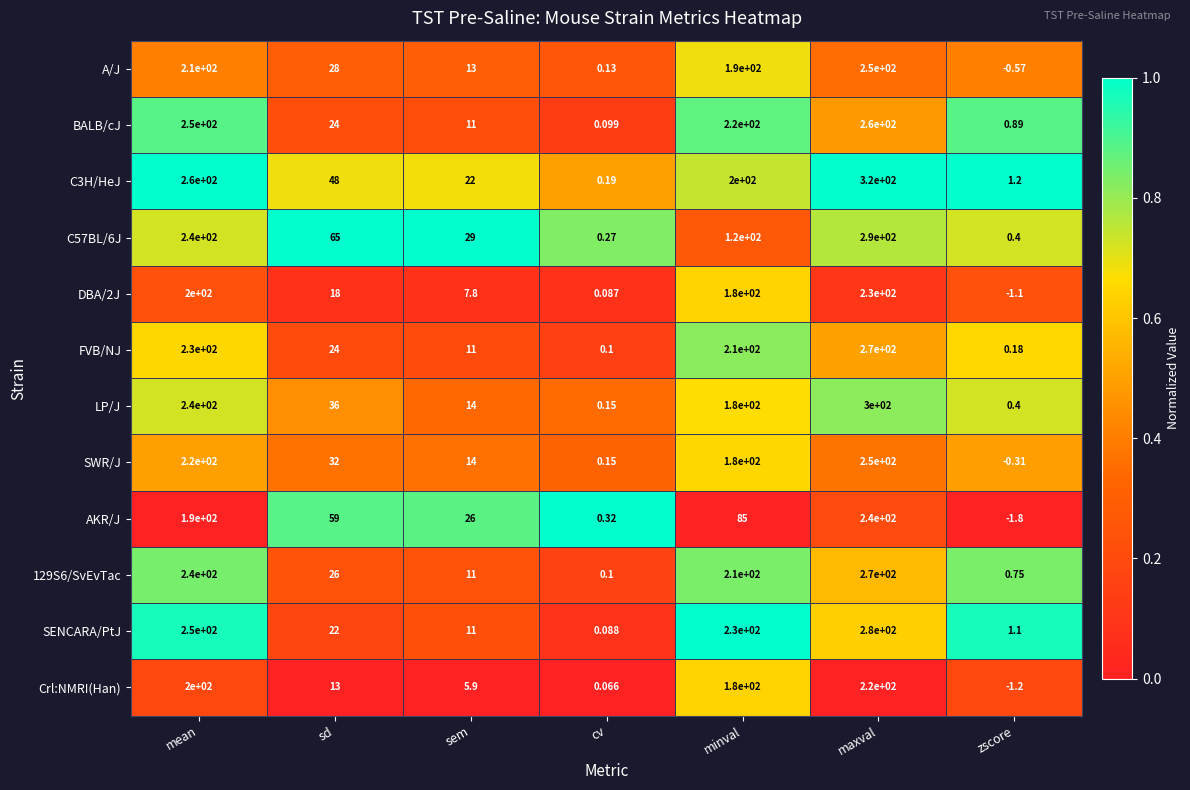

Rank the categories by 129S6/SvEvTac value from lowest to highest.

cv, zscore, sem, sd, minval, mean, maxval